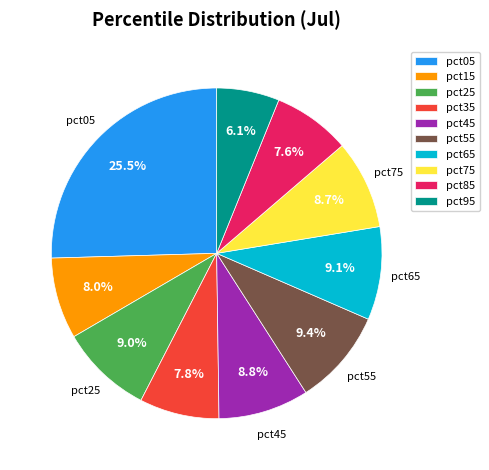

True or false: pct65 accounts for 24% of the total.

False